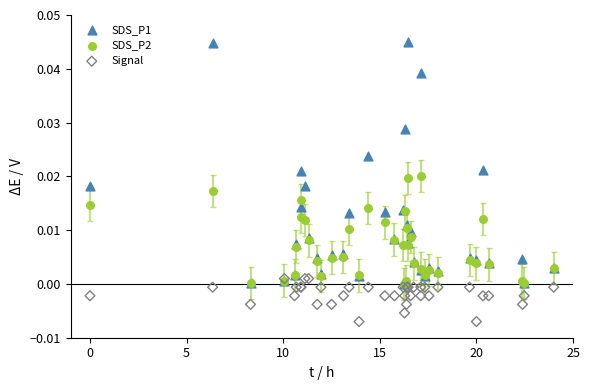

Which series has the widest spread of Y values?

SDS_P1